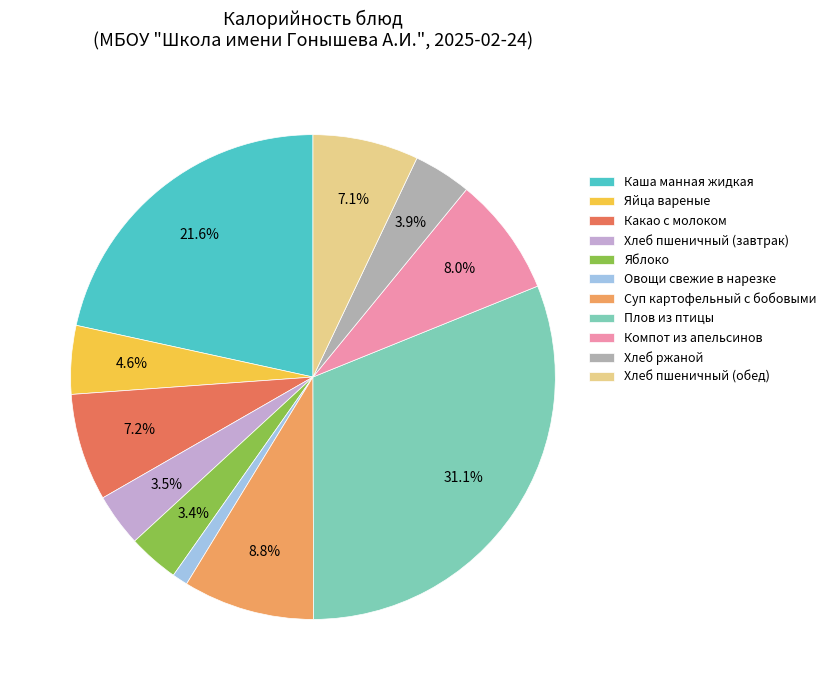

To the nearest percent, what is the difference between the largest and smallest slice percentages?

30%